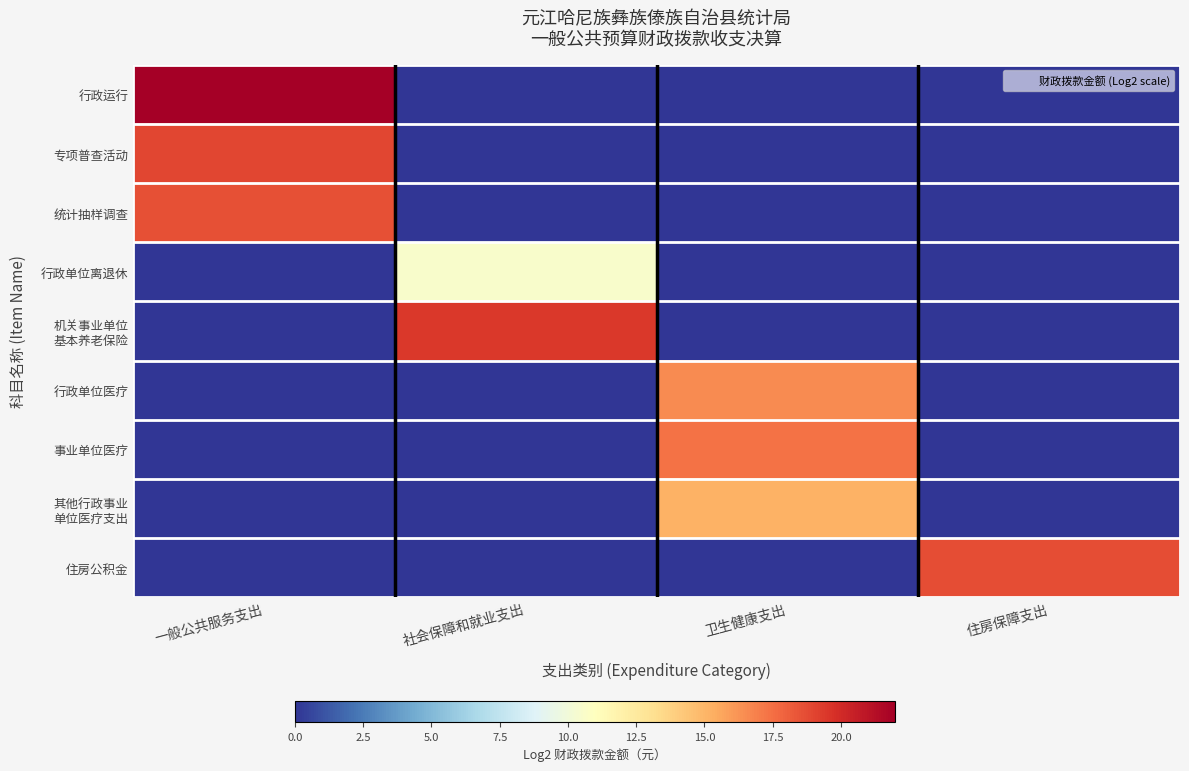

How many categories are shown in the chart?

4